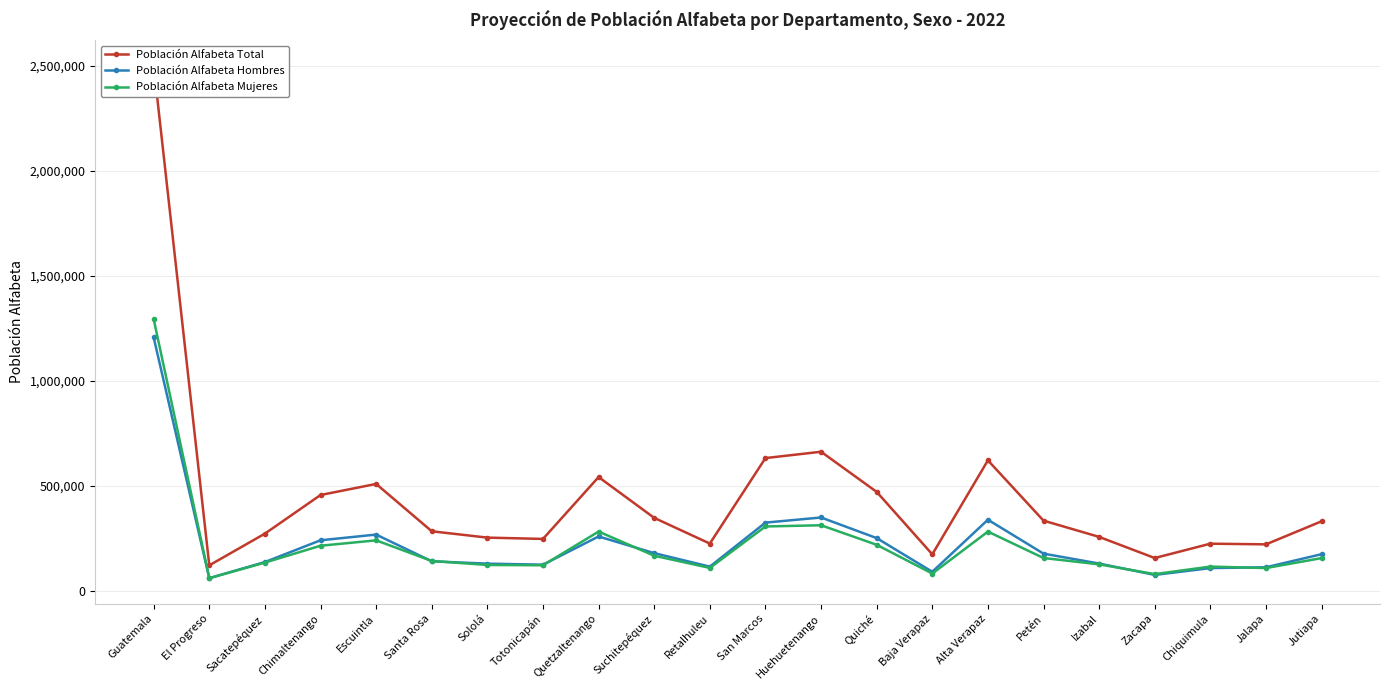

How many lines are shown in the chart?

3